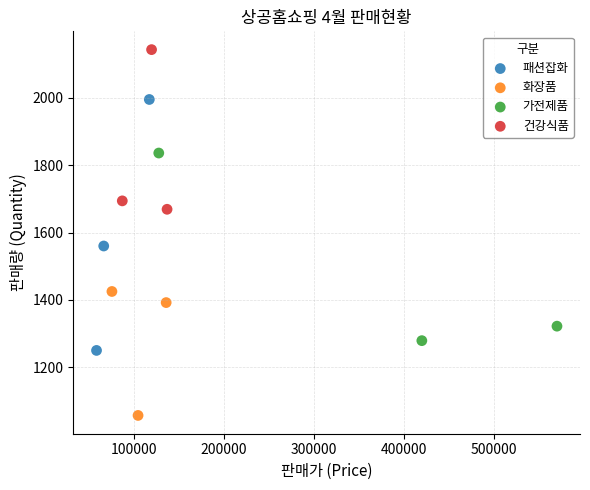

Which series reaches the minimum Y coordinate?

화장품